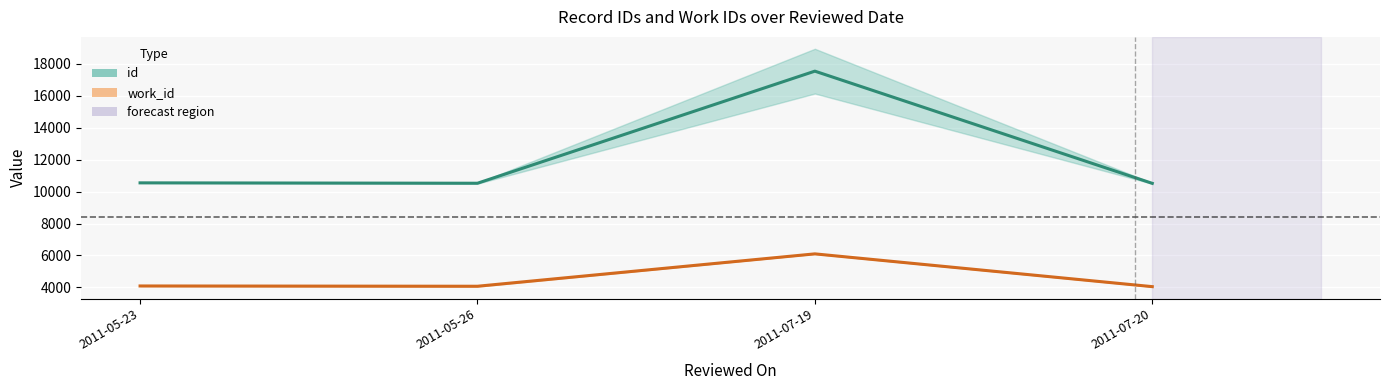

True or false: id has more than 1 interior local peaks.

False